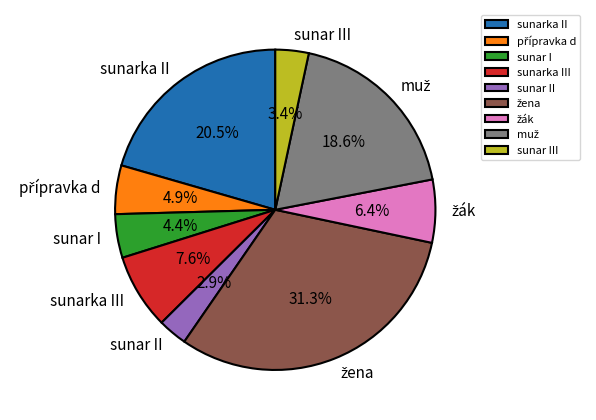

What percentage do sunarka III and sunar III together represent?

11.0%